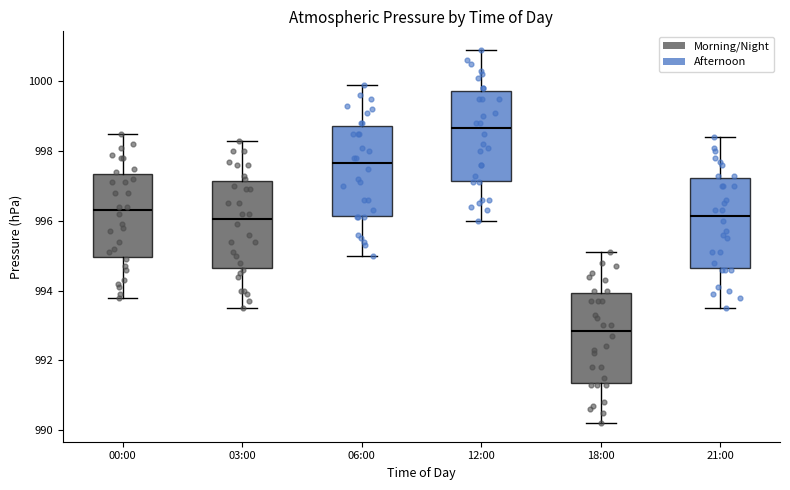

Reading left to right, transcribe this box plot: for each box, give where its median line is, the range the box spans, and where its two whiskers end, as read against the y-axis. The values are not printed on the chart, so give them approximately, as read against the axis.

00:00: median 996.4, box 995.0 to 997.4, whiskers 993.8 to 998.6
03:00: median 996.0, box 994.6 to 997.2, whiskers 993.6 to 998.4
06:00: median 997.6, box 996.2 to 998.8, whiskers 995.0 to 1000.0
12:00: median 998.6, box 997.2 to 999.8, whiskers 996.0 to 1001.0
18:00: median 992.8, box 991.4 to 994.0, whiskers 990.2 to 995.2
21:00: median 996.2, box 994.6 to 997.2, whiskers 993.6 to 998.4